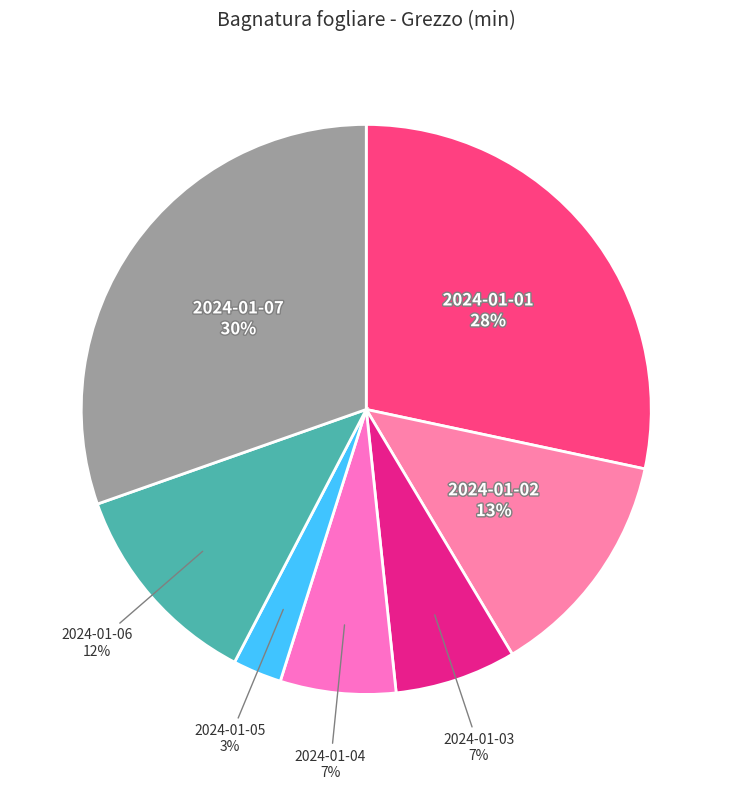

To the nearest percent, what percentage of the pie is 2024-01-02?

13%